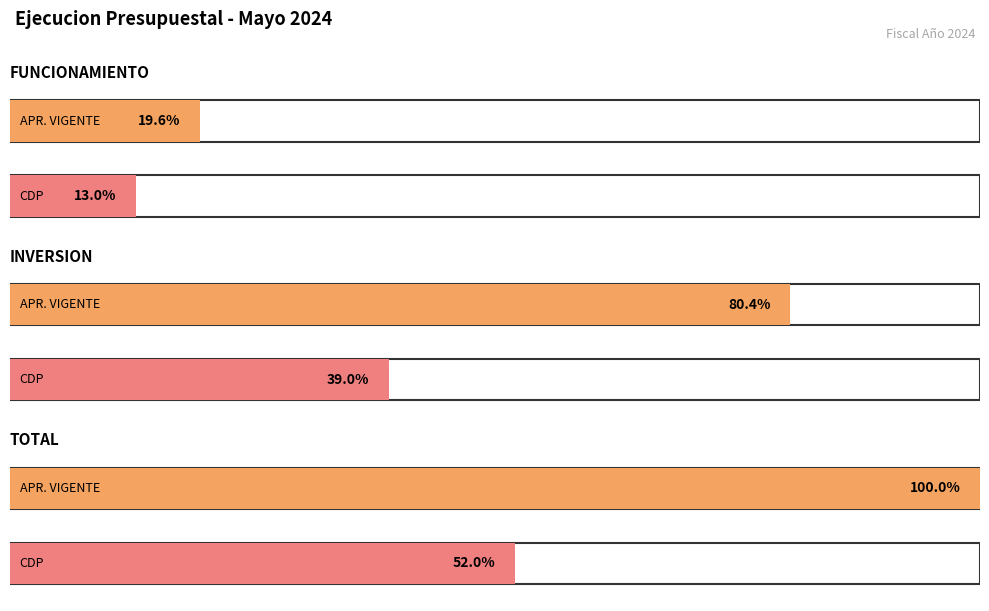

What is the label of the 3rd bar from the right?

FUNCIONAMIENTO